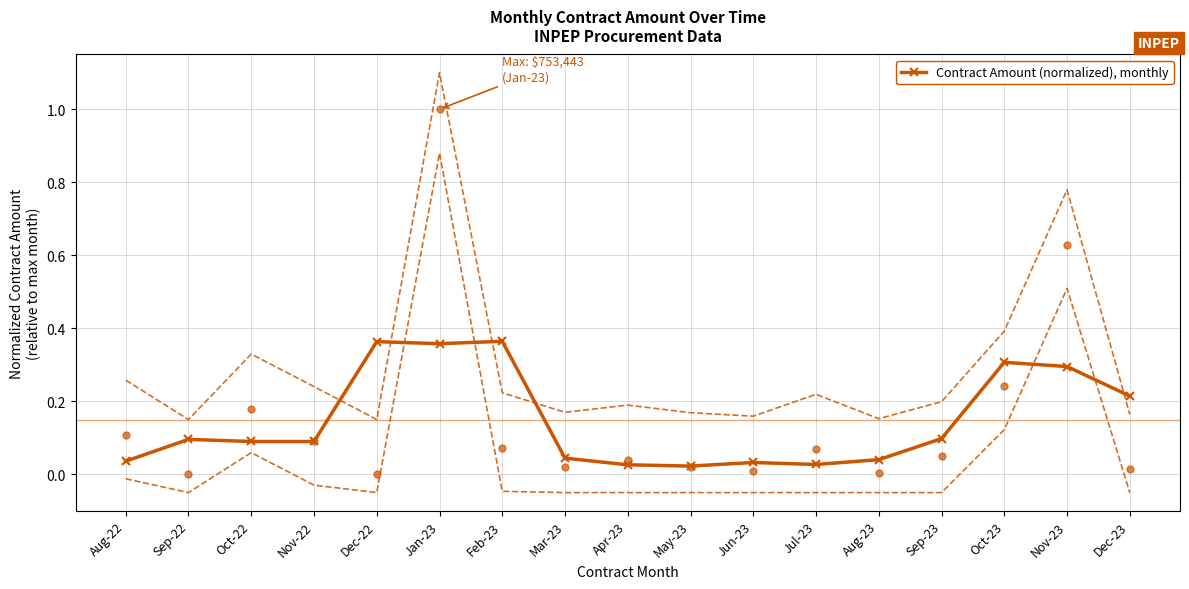

What is the change in value from Nov-22 to May-23?

-0.1